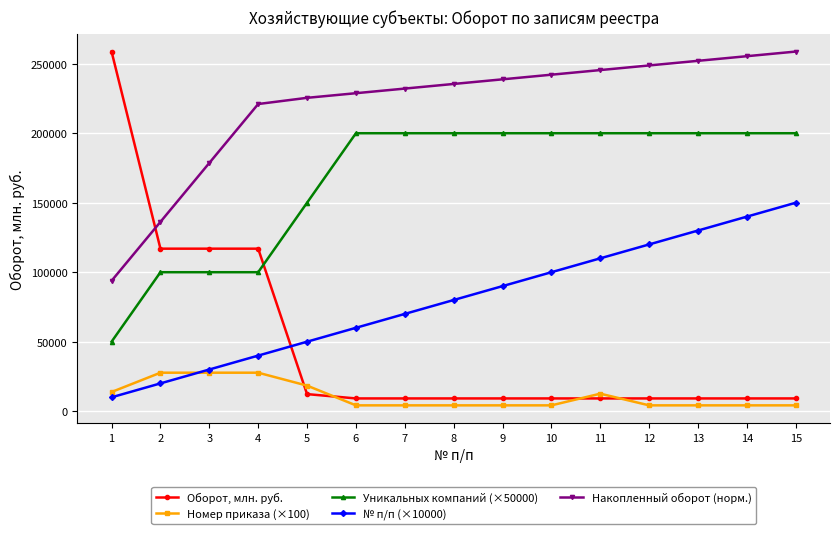

After their last crossing, which series has the higher values: Оборот, млн. руб. or Накопленный оборот (норм.)?

Накопленный оборот (норм.)